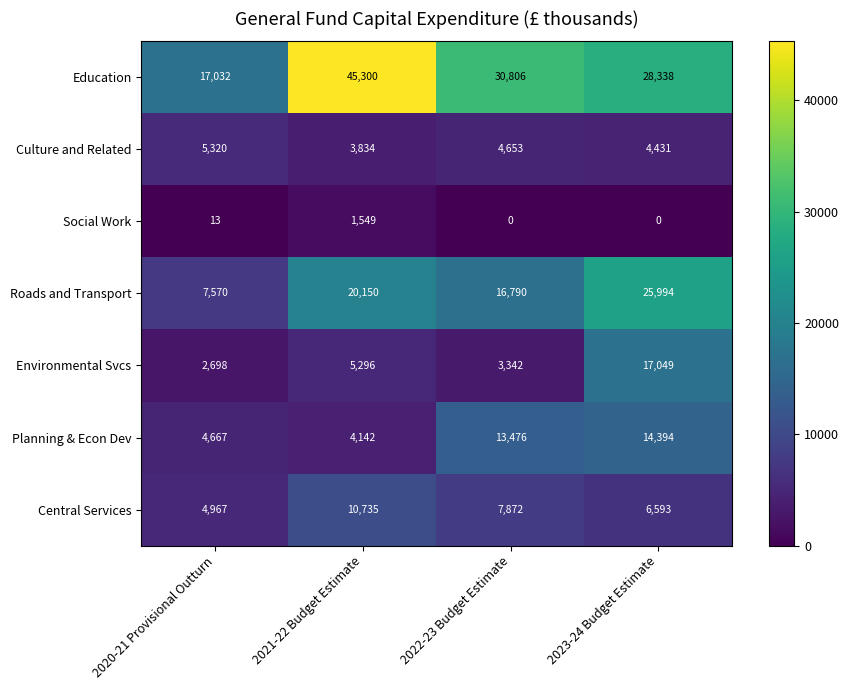

Reading right to left, extract all data points from this chart.

Education: 2023-24 Budget Estimate=28338	2022-23 Budget Estimate=30806	2021-22 Budget Estimate=45300	2020-21 Provisional Outturn=17032
Culture and Related: 2023-24 Budget Estimate=4431	2022-23 Budget Estimate=4653	2021-22 Budget Estimate=3834	2020-21 Provisional Outturn=5320
Social Work: 2023-24 Budget Estimate=0	2022-23 Budget Estimate=0	2021-22 Budget Estimate=1549	2020-21 Provisional Outturn=13
Roads and Transport: 2023-24 Budget Estimate=25994	2022-23 Budget Estimate=16790	2021-22 Budget Estimate=20150	2020-21 Provisional Outturn=7570
Environmental Svcs: 2023-24 Budget Estimate=17049	2022-23 Budget Estimate=3342	2021-22 Budget Estimate=5296	2020-21 Provisional Outturn=2698
Planning & Econ Dev: 2023-24 Budget Estimate=14394	2022-23 Budget Estimate=13476	2021-22 Budget Estimate=4142	2020-21 Provisional Outturn=4667
Central Services: 2023-24 Budget Estimate=6593	2022-23 Budget Estimate=7872	2021-22 Budget Estimate=10735	2020-21 Provisional Outturn=4967